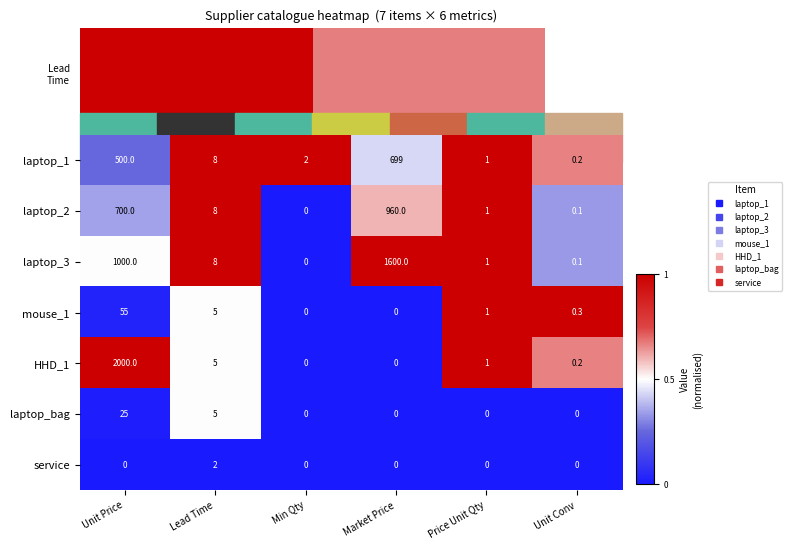

Rank the series by their maximum value, from lowest to highest.

service, laptop_bag, mouse_1, laptop_1, laptop_2, laptop_3, HHD_1